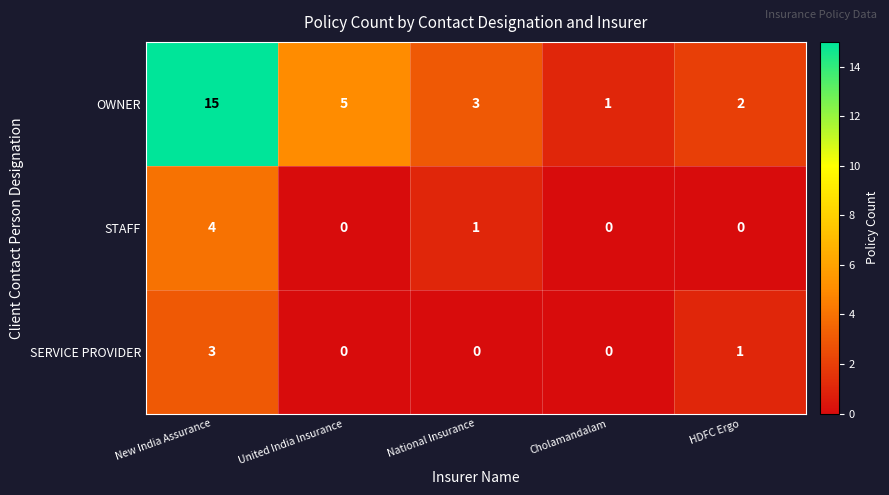

Rank the series at New India Assurance from lowest to highest value.

SERVICE PROVIDER, STAFF, OWNER